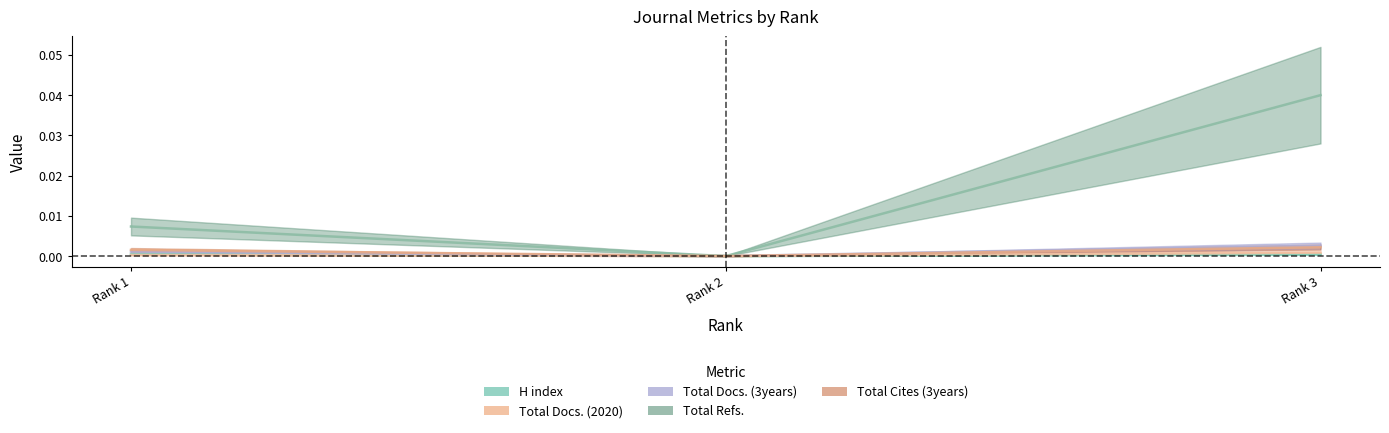

Rank the series by their maximum value, from lowest to highest.

H index, Total Docs. (2020), Total Cites (3years), Total Docs. (3years), Total Refs.